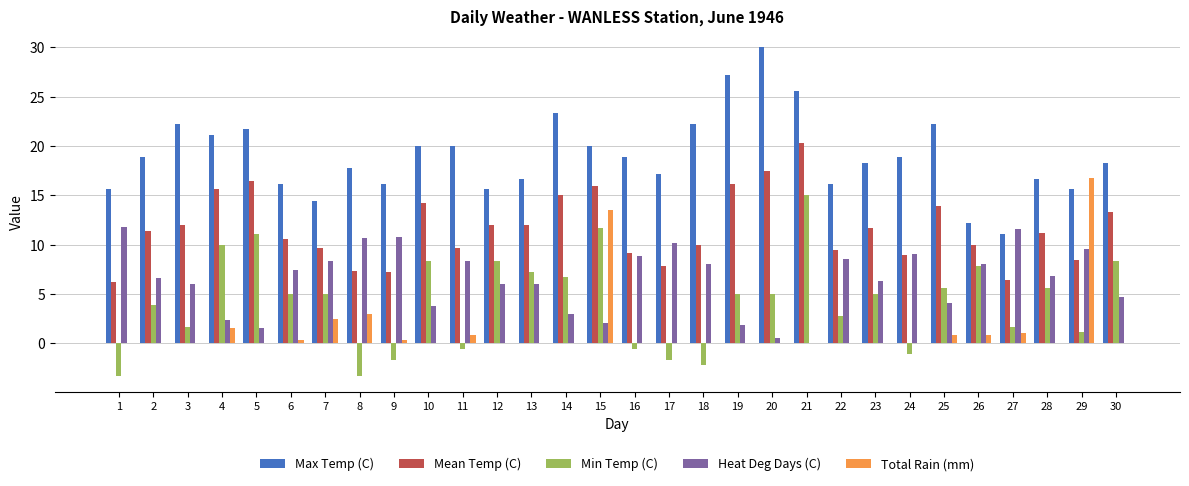

Does the chart contain stacked bars?

No